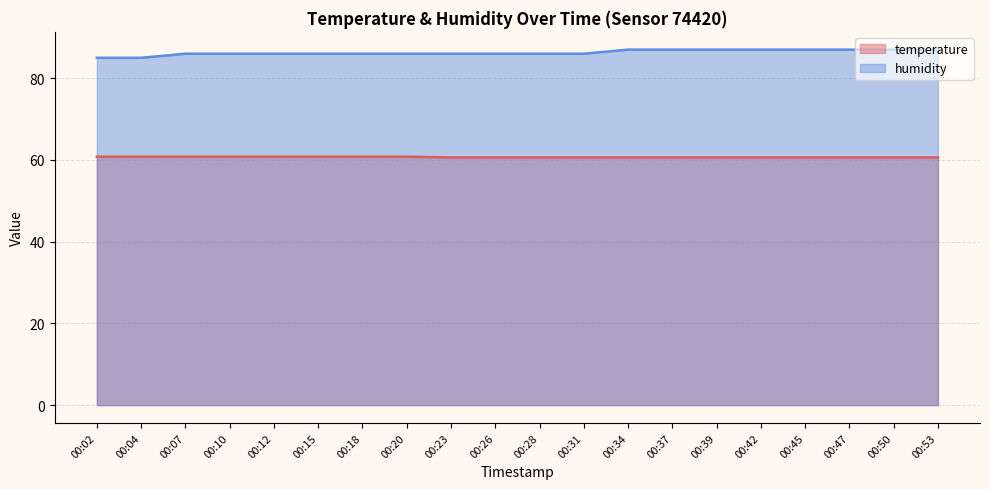

True or false: humidity has a value of 135.6 at 00:45.

False